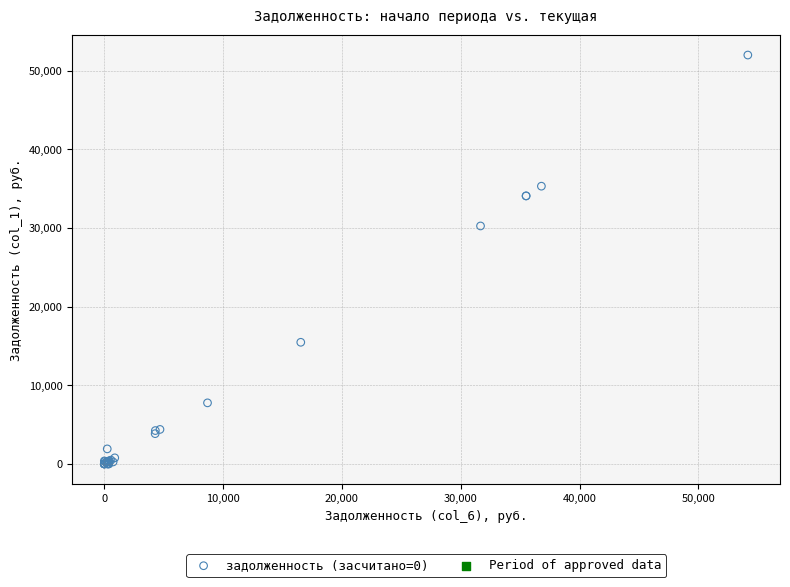

What Y value in the scatter plot is closest to 25988?

30246.7